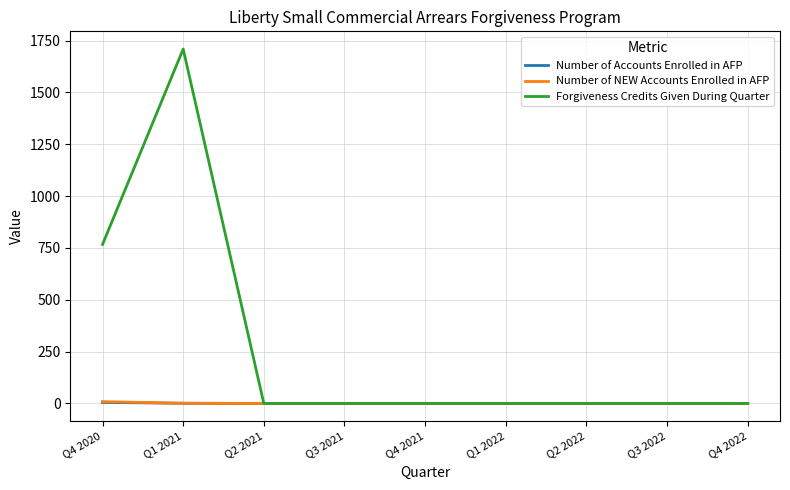

At which category is the sum across all series the highest?

Q1 2021